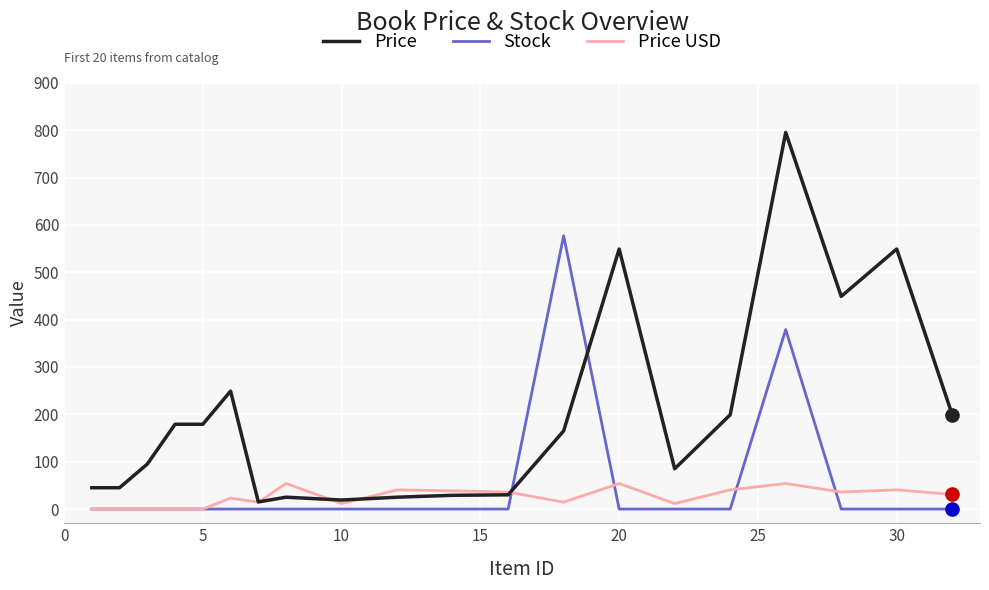

What are all the series names shown in the legend?

Price, Stock, Price USD